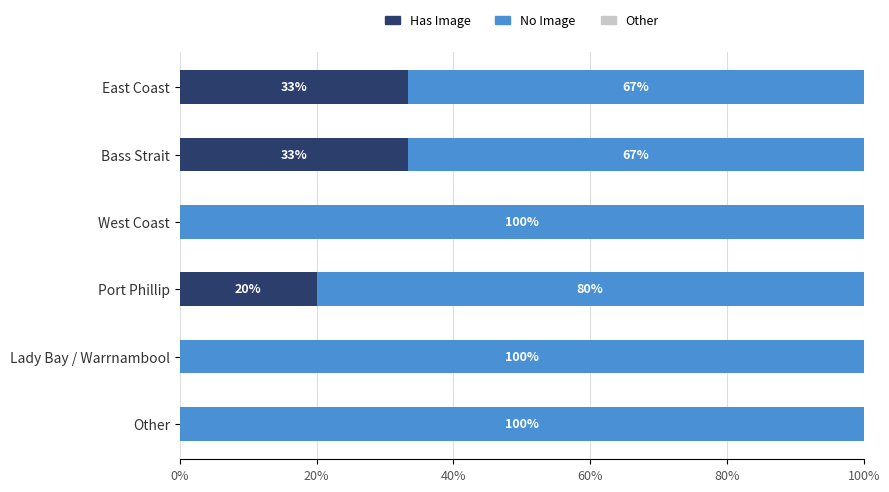

True or false: Has Image has a value of 58.8 at East Coast.

False